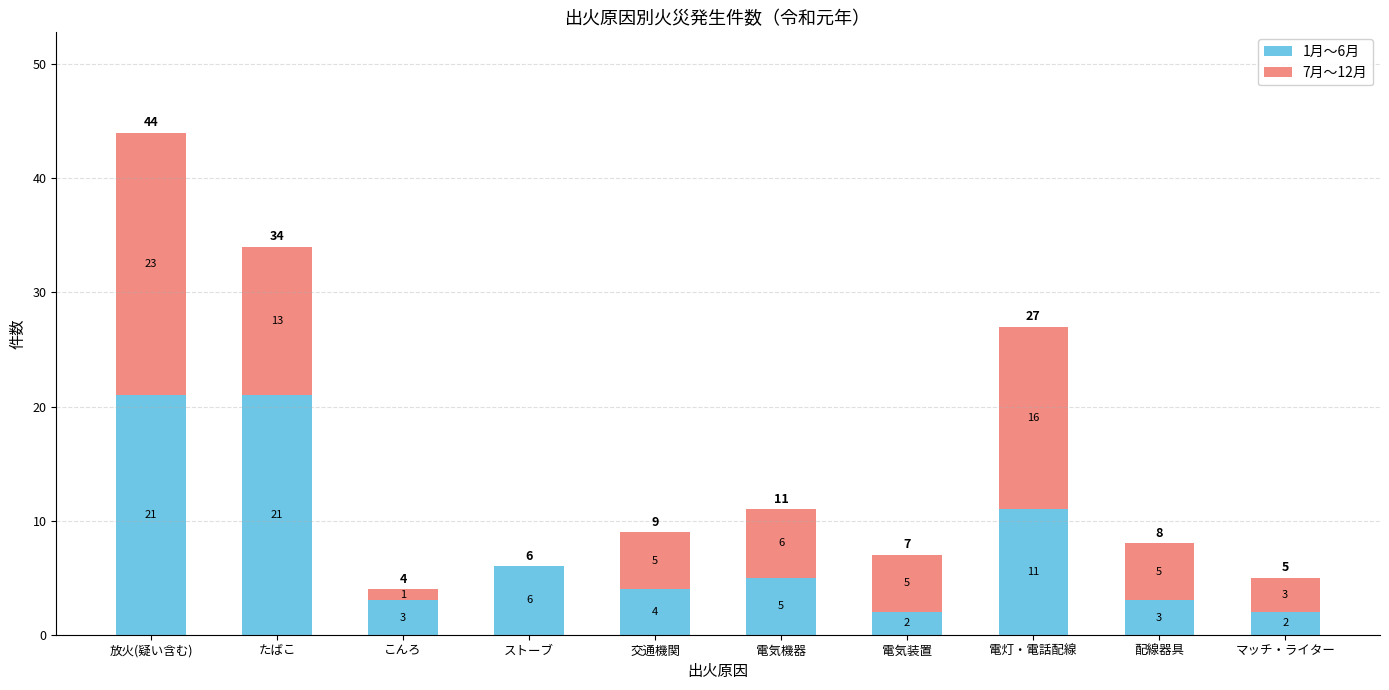

What is the maximum value for 1月〜6月?

21